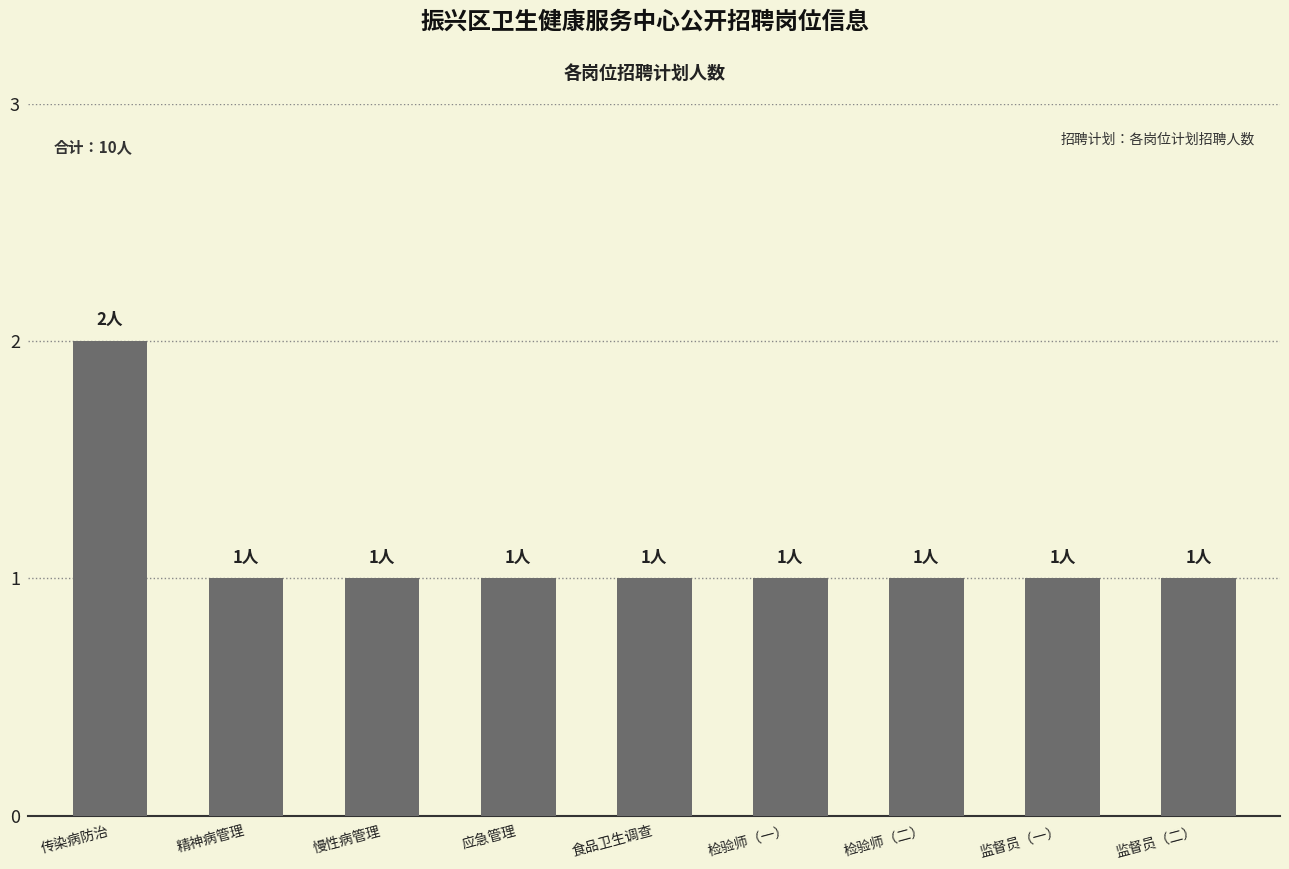

Are the bars grouped side by side (vs. stacked)?

No